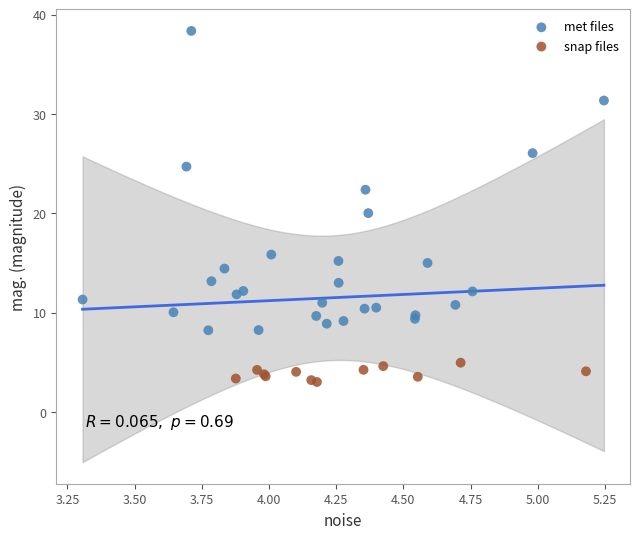

Which series has the largest Y range (max minus min)?

met files